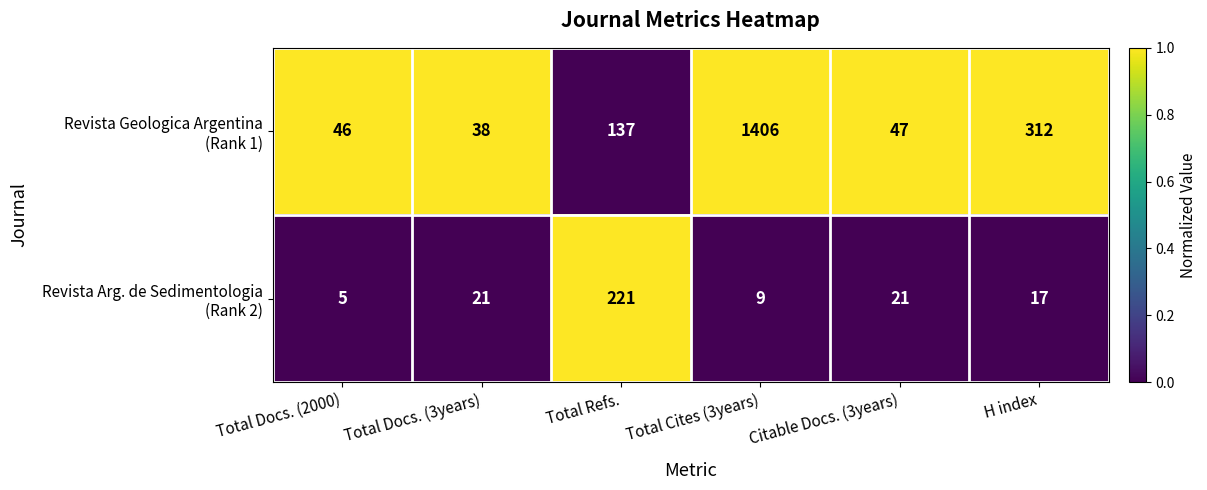

At which category is the sum across all series the highest?

Total Cites (3years)